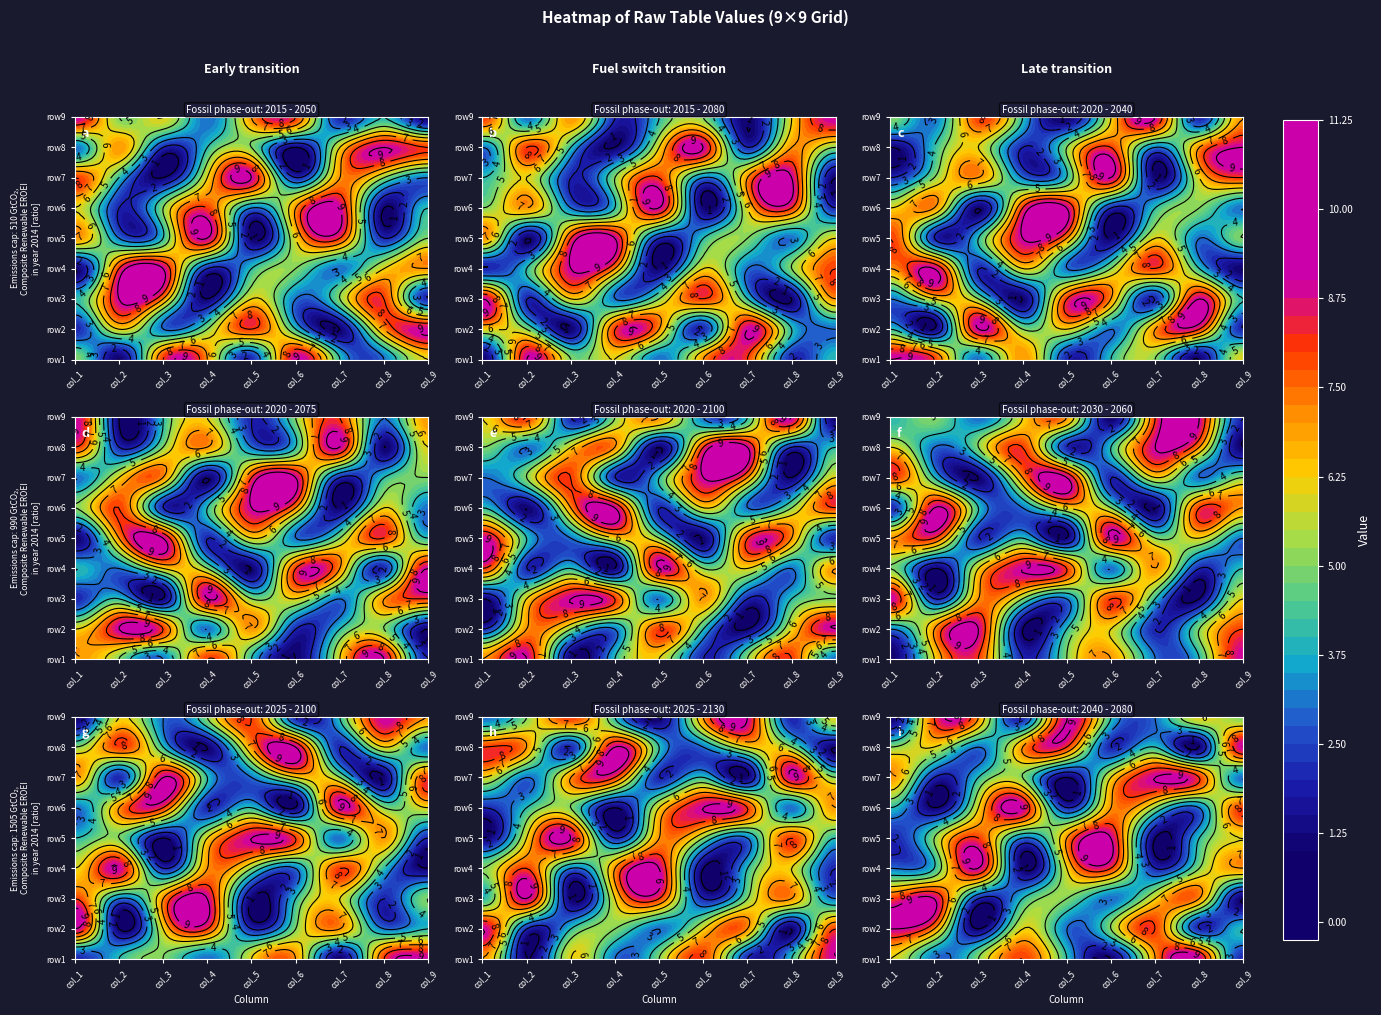

Which series has the largest total across all categories?

row1